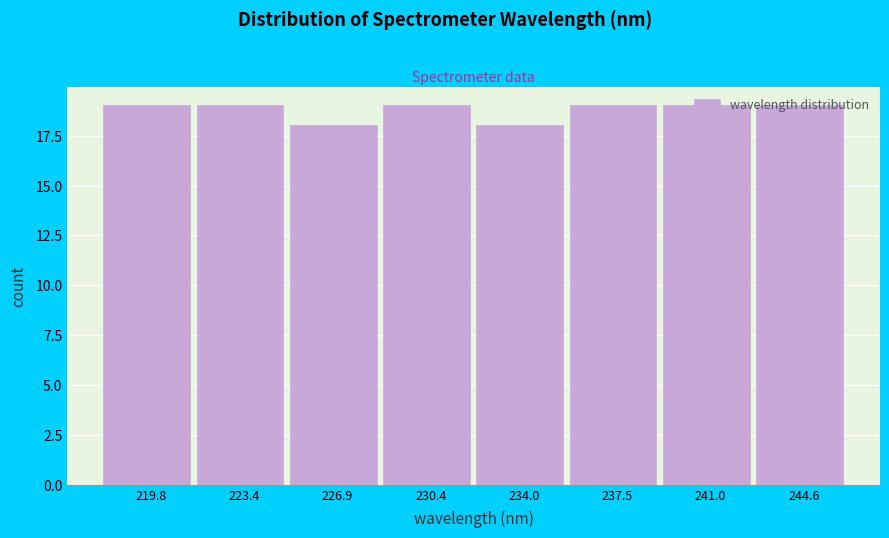

Reading left to right, list every bar in this chart as the range it spans on the x-axis followed by its height. Neither the bar edges nor the heights are printed on the chart, so give them approximately, as read against the axes.

218.0 to 221.5: 19
221.5 to 225.0: 19
225.0 to 228.5: 18
228.5 to 232.0: 19
232.0 to 235.5: 18
235.5 to 239.5: 19
239.5 to 243.0: 19
243.0 to 246.5: 19